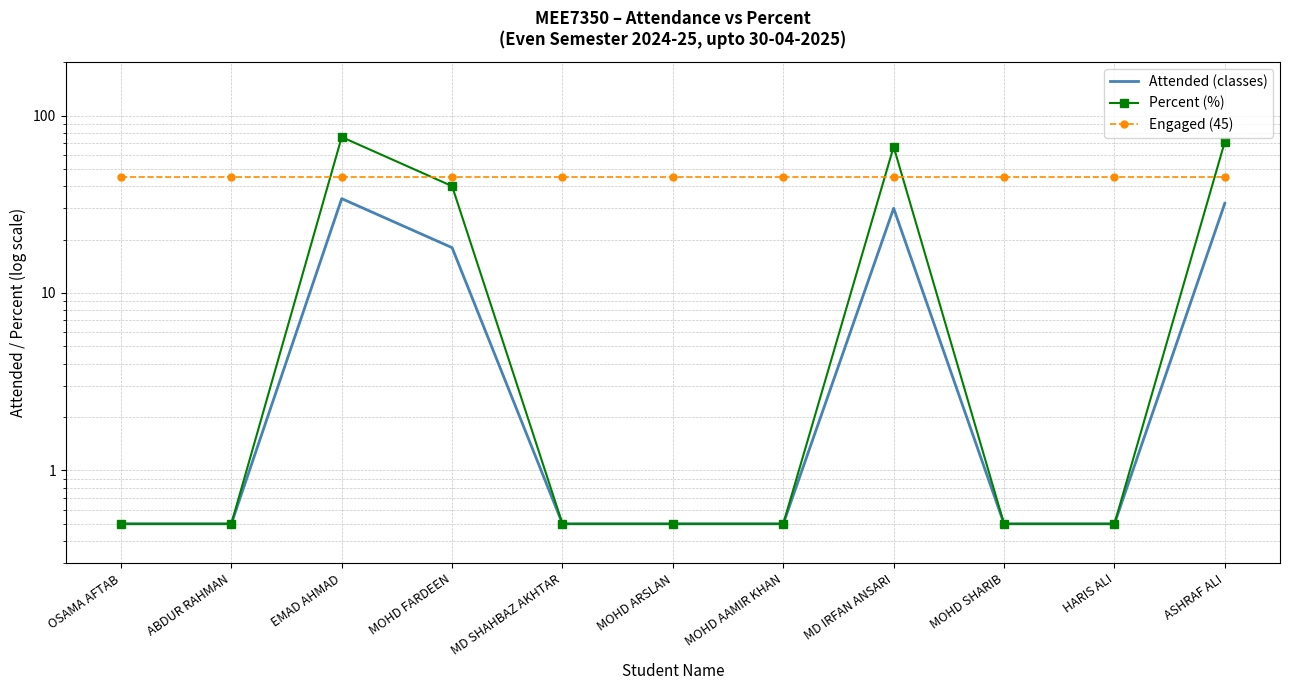

Reading left to right, list all the values displayed in this chart.

Attended (classes): 0.5	0.5	34.0	18.0	0.5	0.5	0.5	30.0	0.5	0.5	32.0
Percent (%): 0.5	0.5	75.6	40.0	0.5	0.5	0.5	66.7	0.5	0.5	71.1
Engaged (45): 45.0	45.0	45.0	45.0	45.0	45.0	45.0	45.0	45.0	45.0	45.0